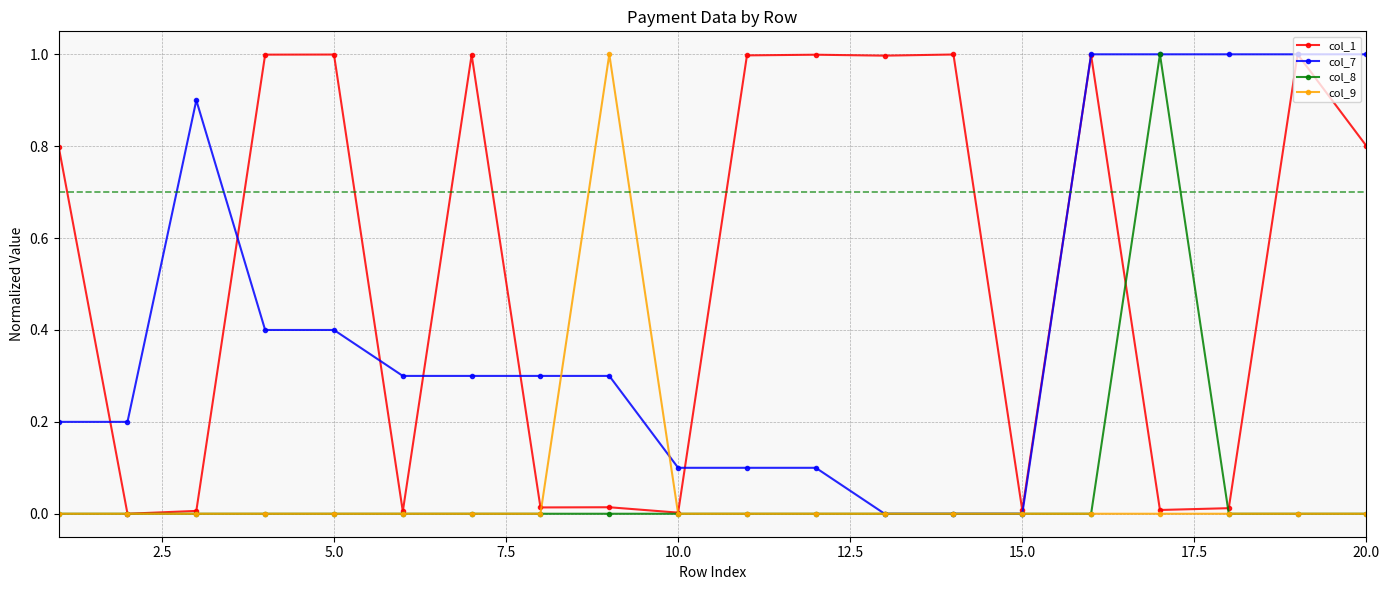

Which series ends up on top after the final intersection of col_8 and col_7?

col_7